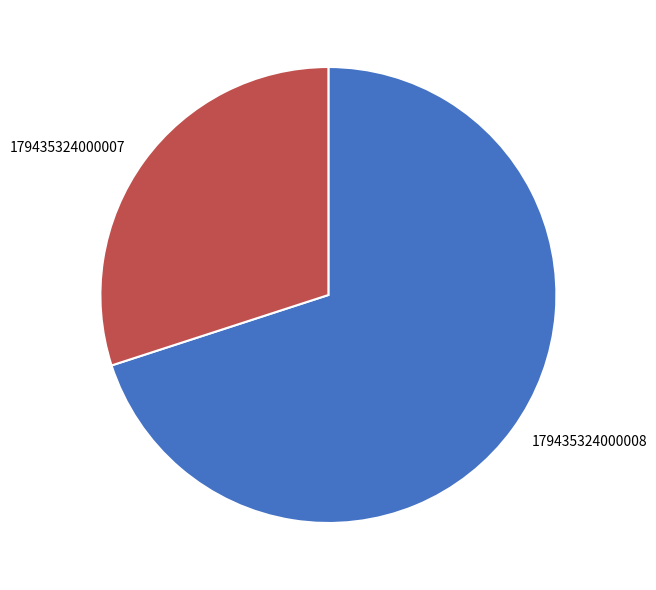

How many slices are in this pie chart?

2